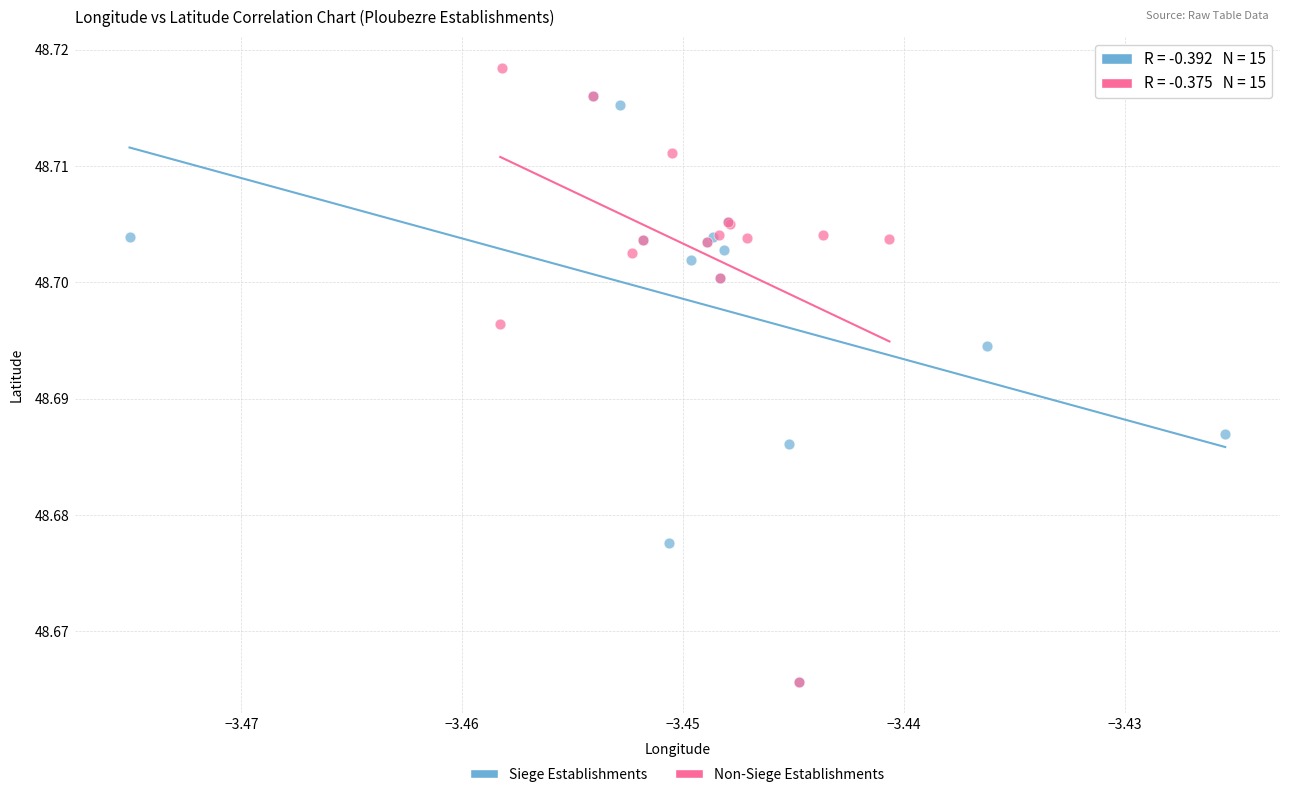

Which series contains the highest Y value?

Non-Siege Establishments